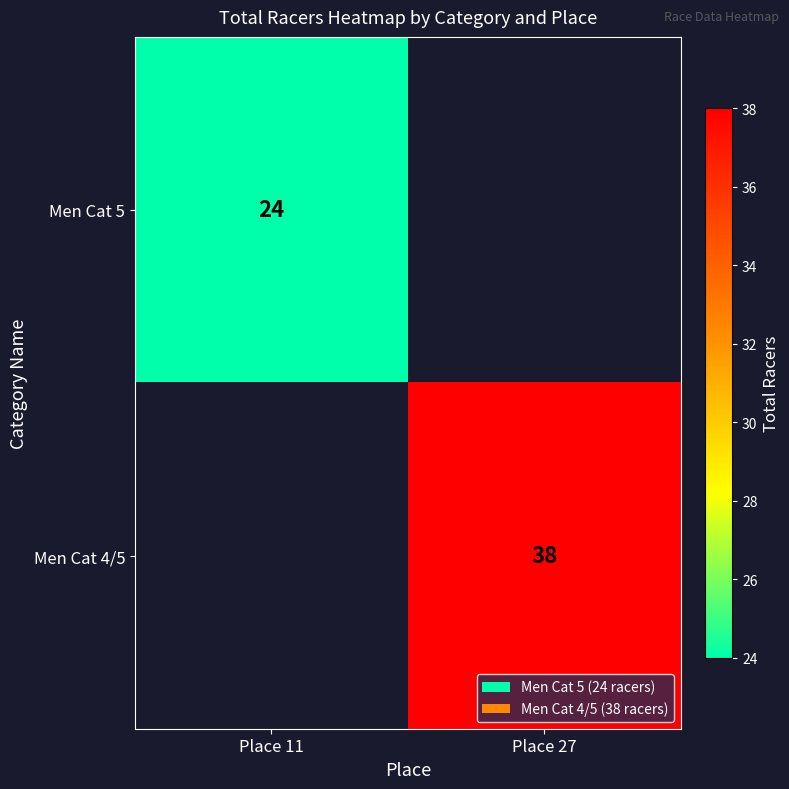

True or false: Men Cat 5 has a value of 24 at Place 11.

True